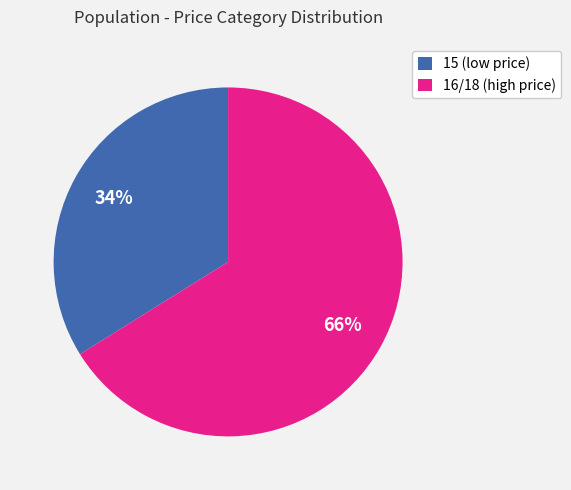

How many segments does this pie chart have?

2